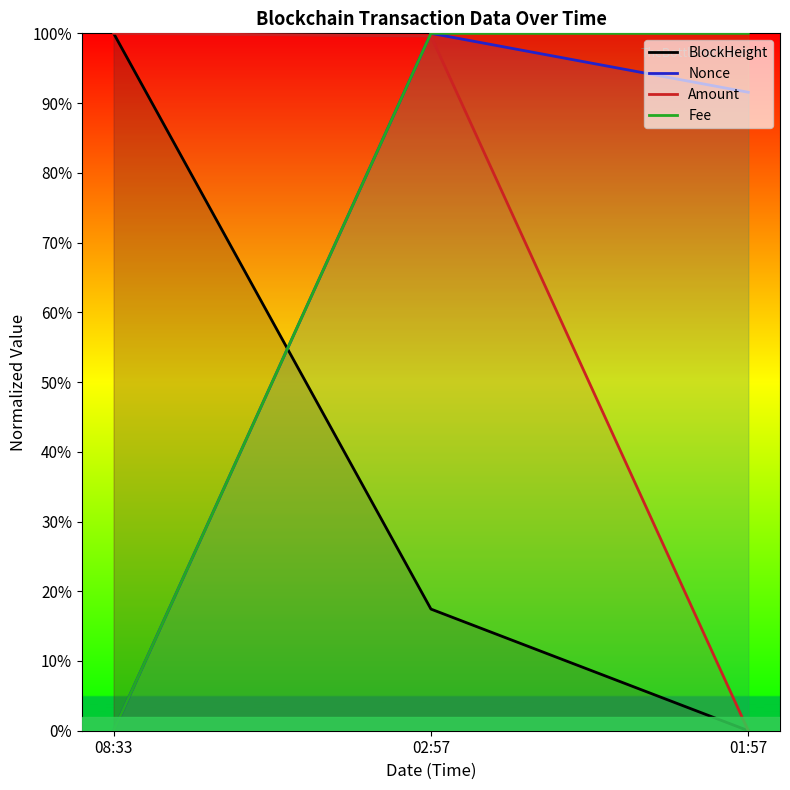

Between 02:57 and 08:33, which is larger?

08:33